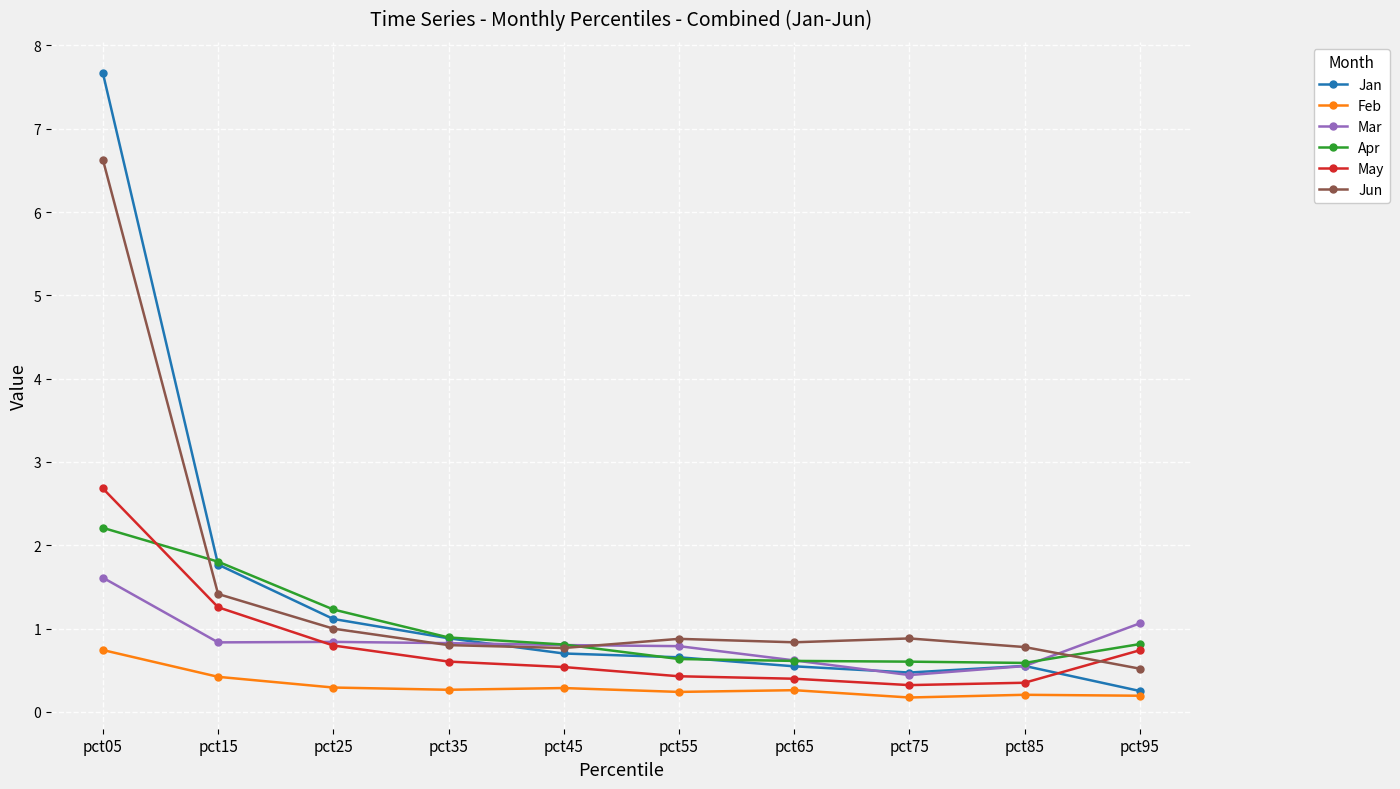

What is the sum of all Jan values?

14.6